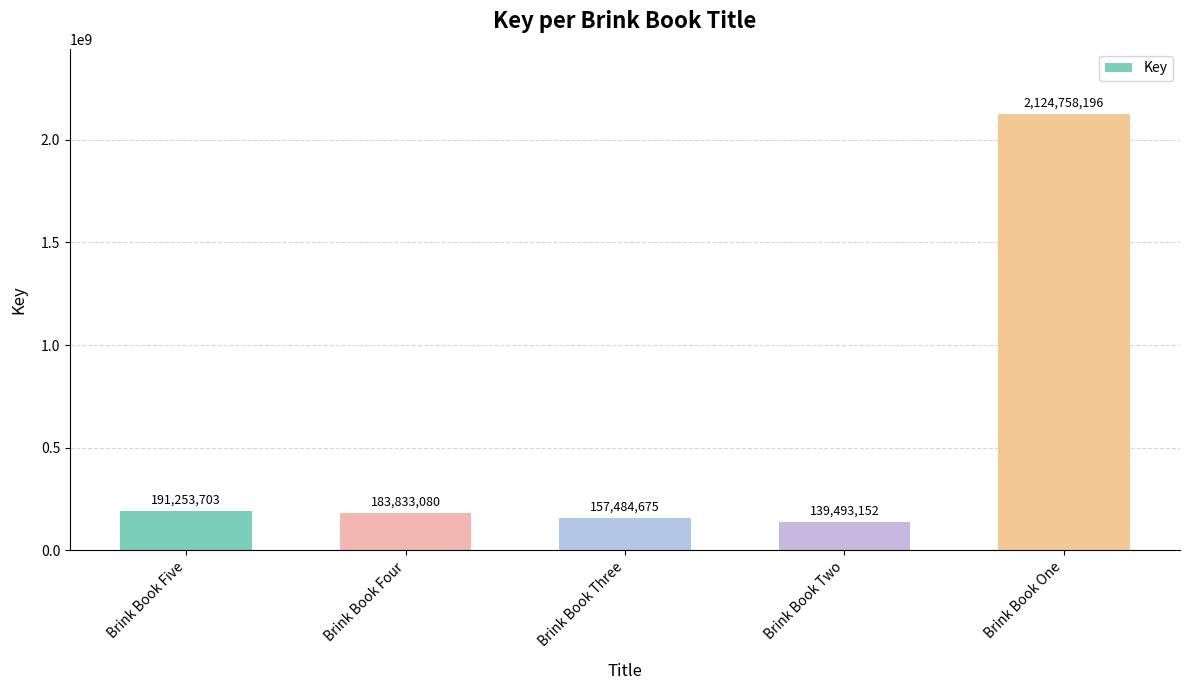

Reading left to right, transcribe all the data shown in this chart.

191253703	183833080	157484675	139493152	2124758196